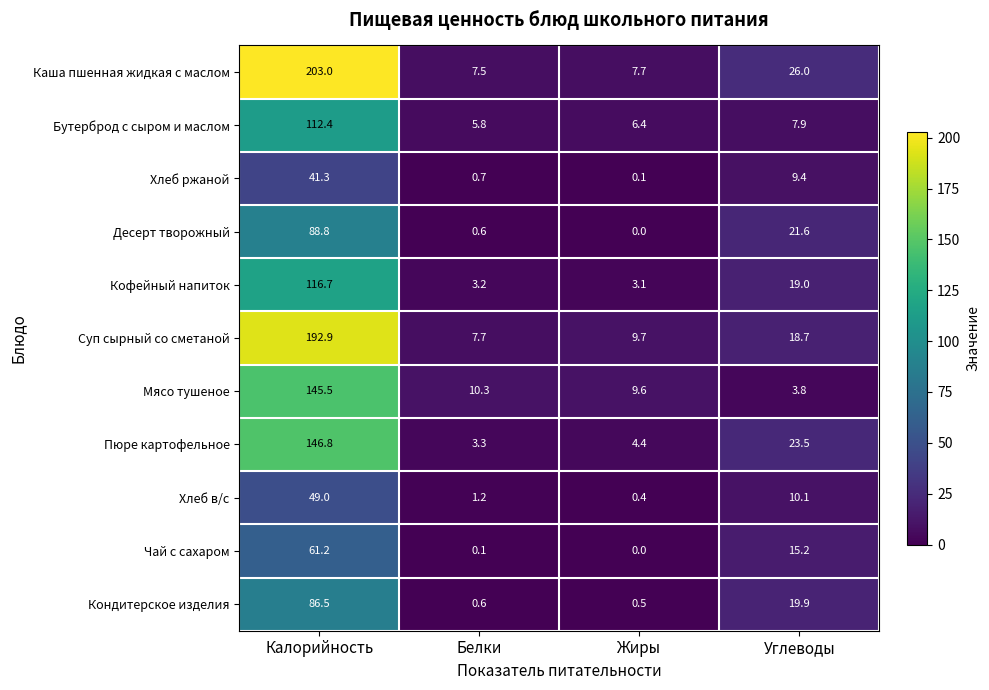

The Хлеб в/с series shows 2.4 at Углеводы. True or false?

False